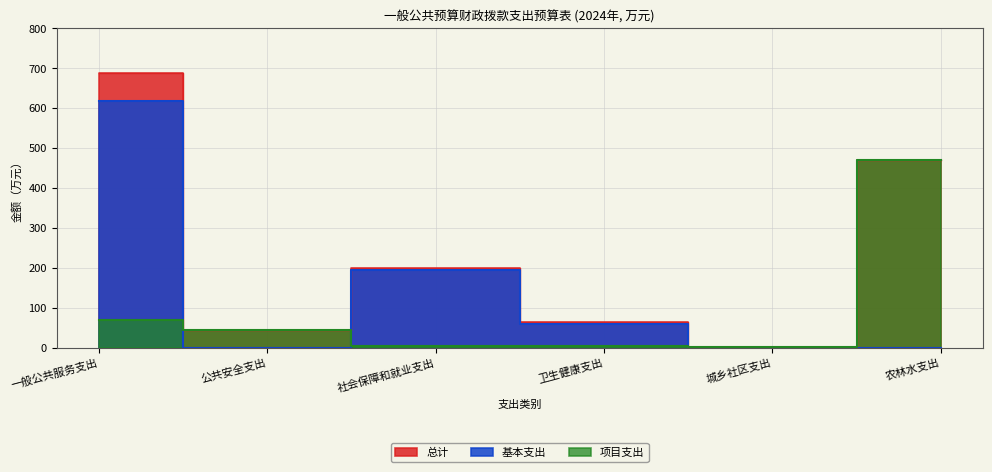

How many interior local peaks does the 总计 series have?

1